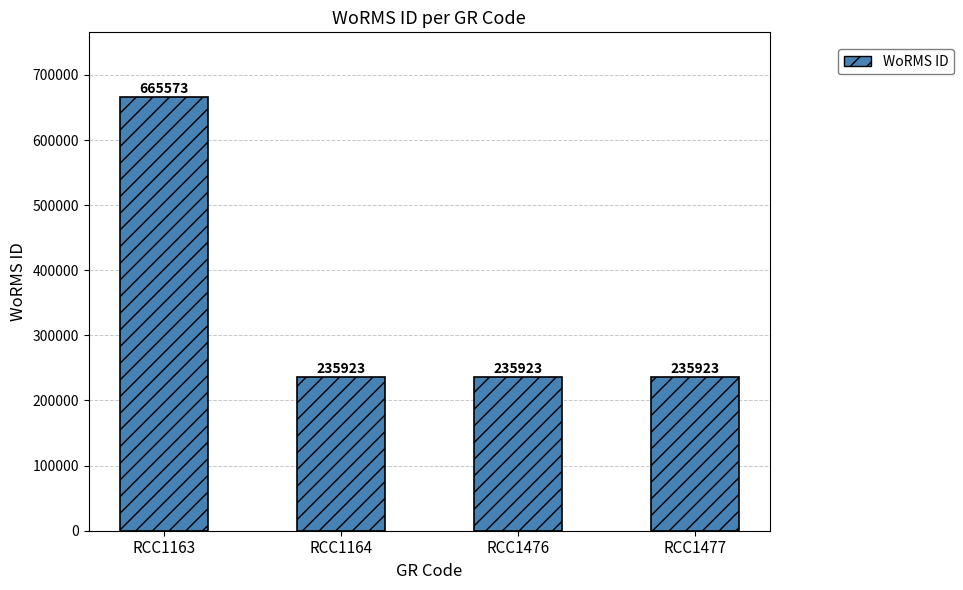

What is the sum of the values at RCC1477 and RCC1163?

901496